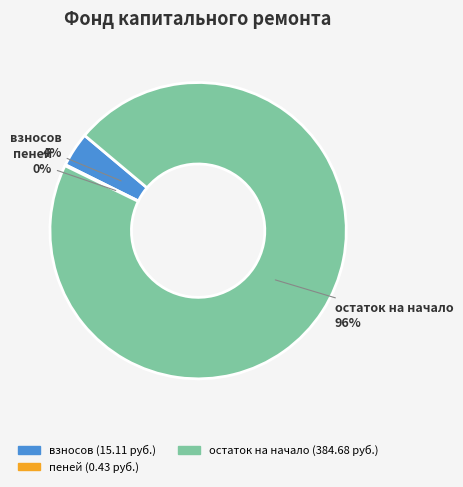

To the nearest percent, what is the difference between the largest and smallest slice percentages?

96%